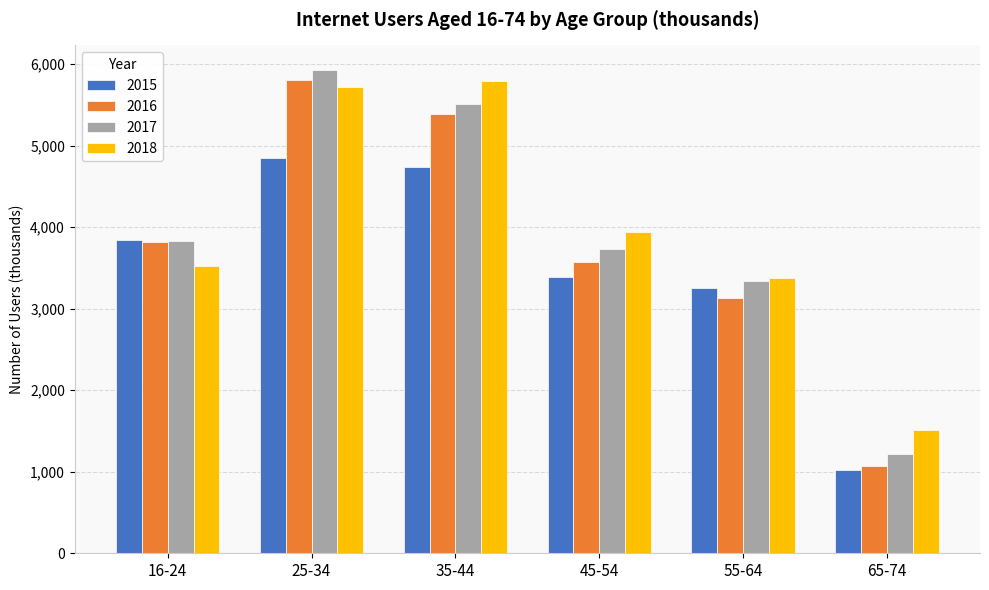

Read the 2015 value at 25-34.

4848.2